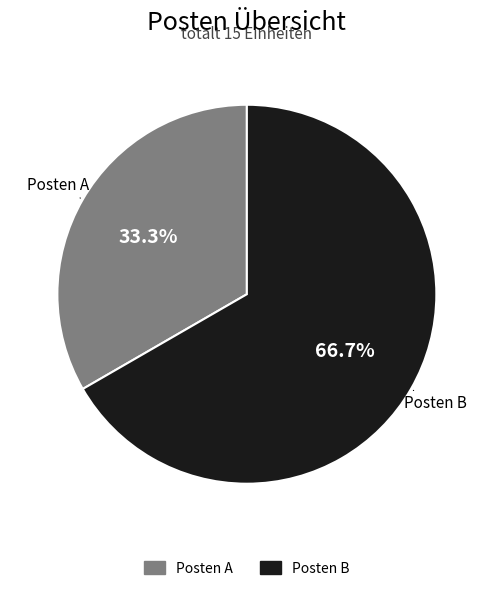

The Posten B slice represents 67% of the pie. True or false?

True